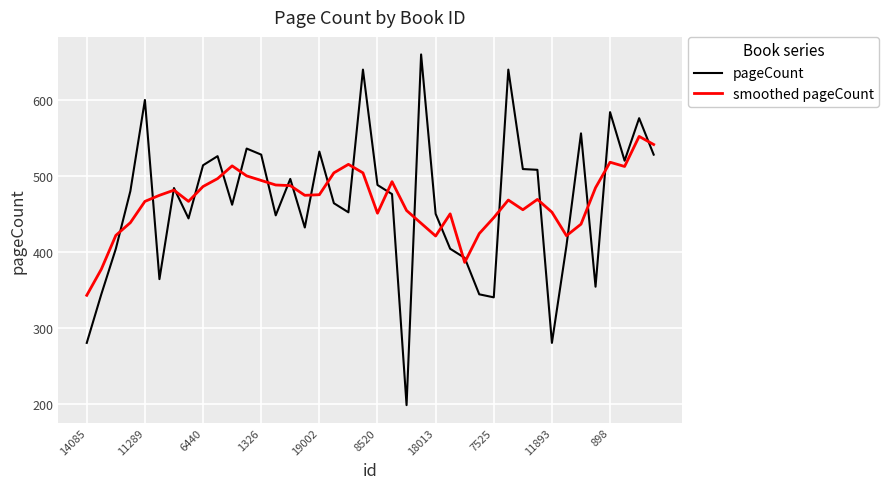

Which series has the widest spread of values?

pageCount